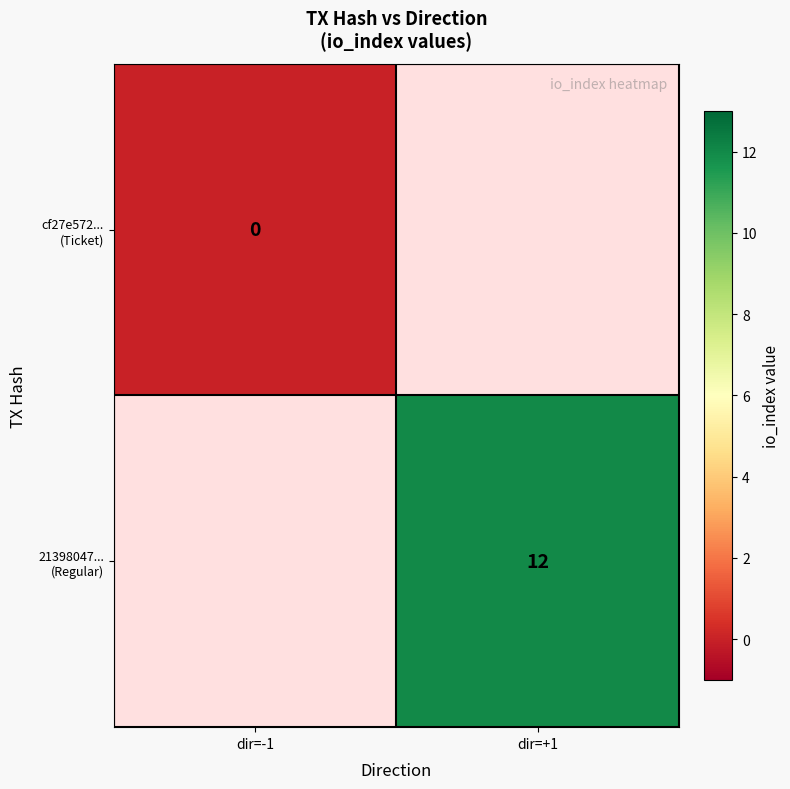

At how many categories does at least one series exceed 3?

1